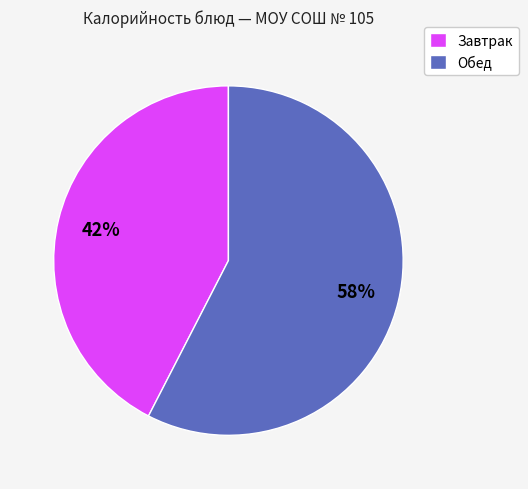

Which category accounts for the majority?

Обед